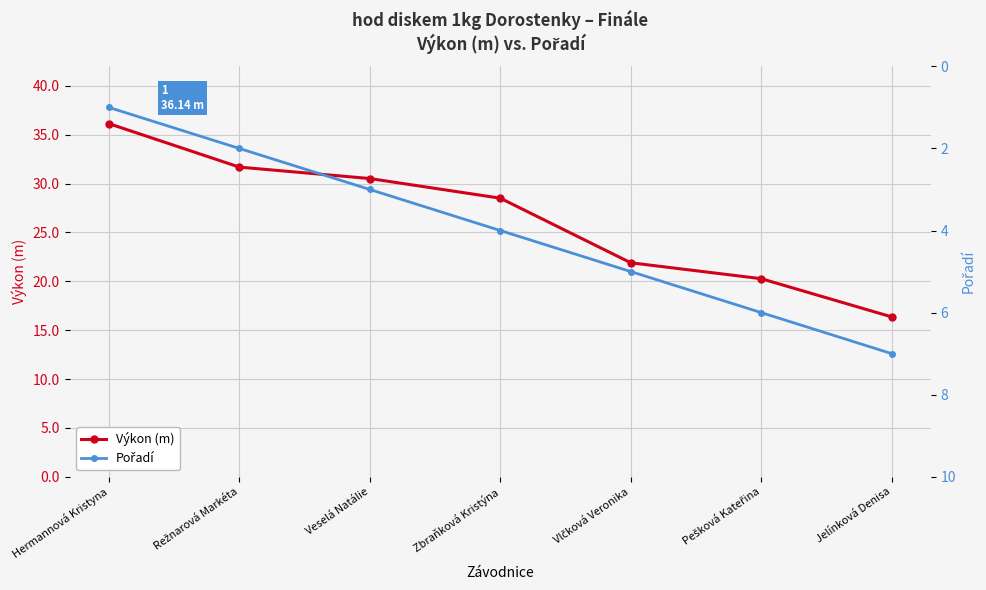

Reading left to right, list all the values displayed in this chart.

Výkon (m): 36.1	31.7	30.5	28.5	21.9	20.3	16.4
Pořadí: 1.0	2.0	3.0	4.0	5.0	6.0	7.0